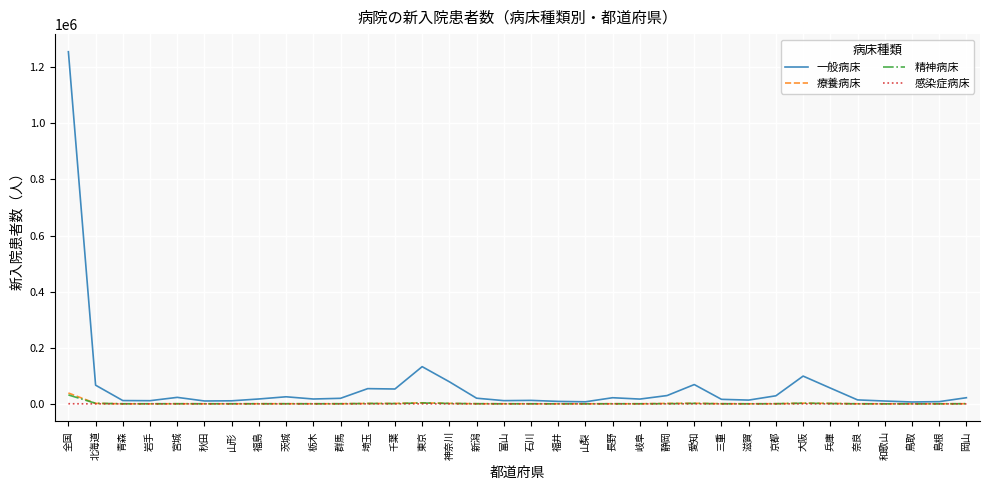

Does the chart display data point markers on the line(s)?

No